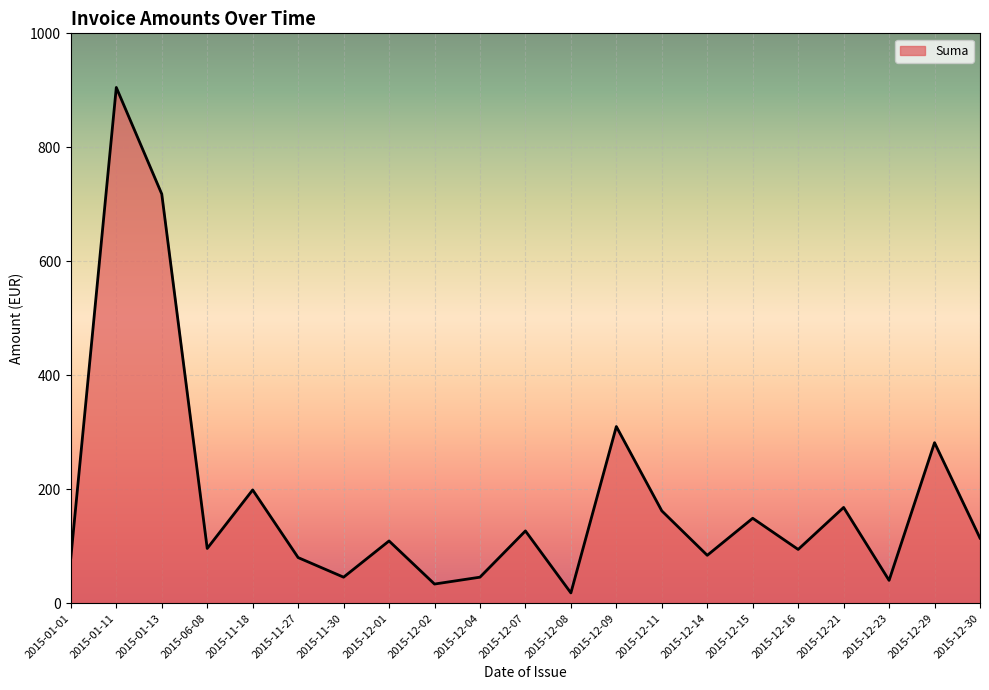

What is the difference between the maximum and minimum values?

887.0